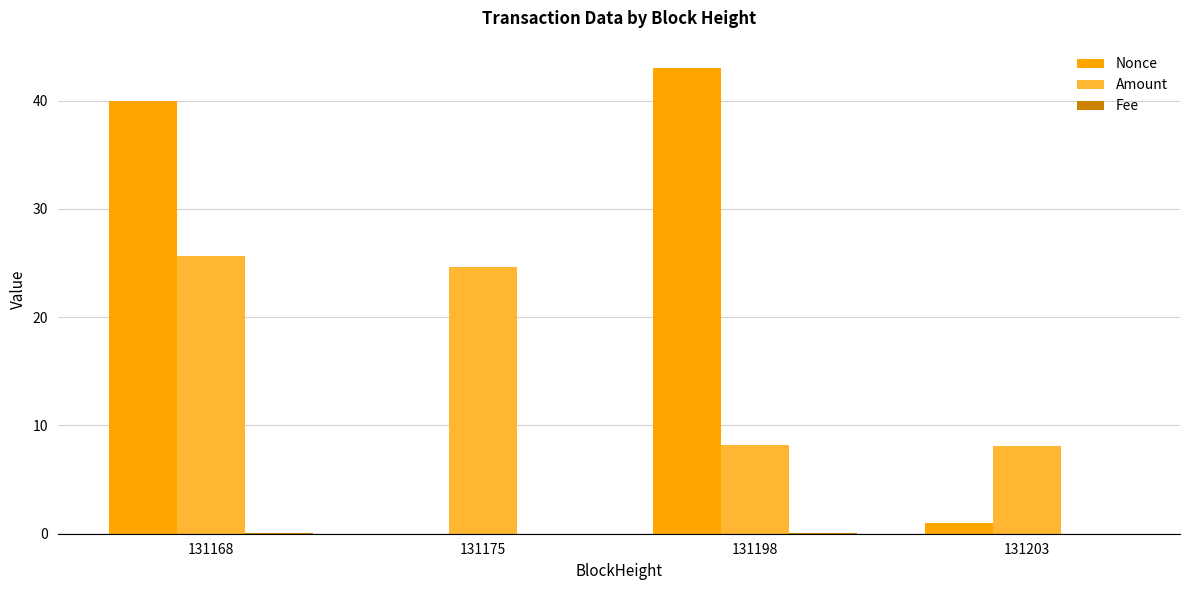

What is the average value of the Nonce series?

21.0